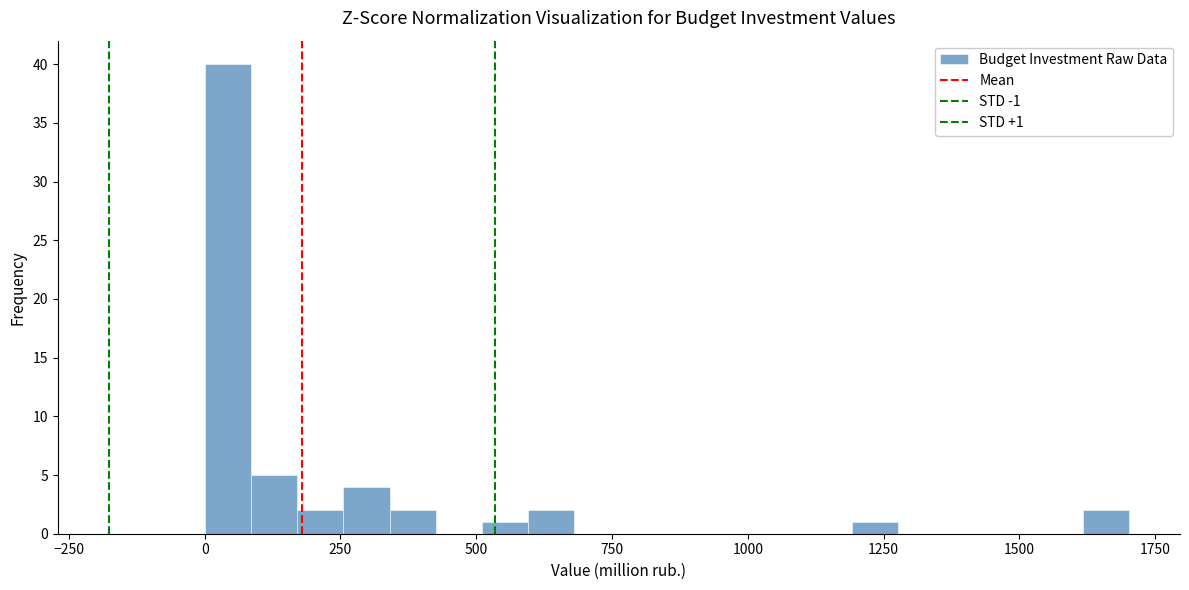

Read against the x-axis, roughly where is the centre of the tallest bar?

50